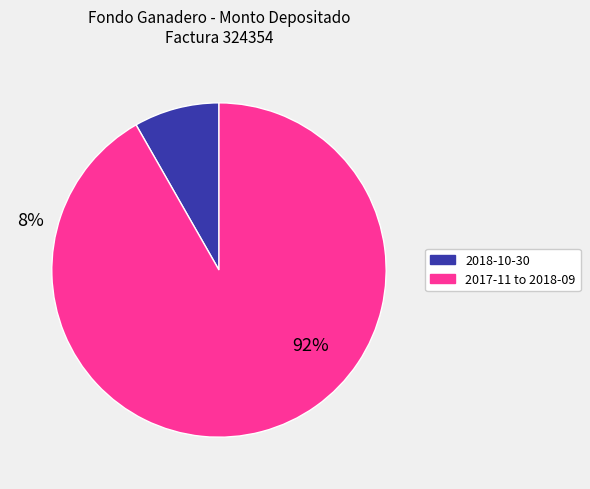

Is there any slice that represents more than half of the pie?

Yes